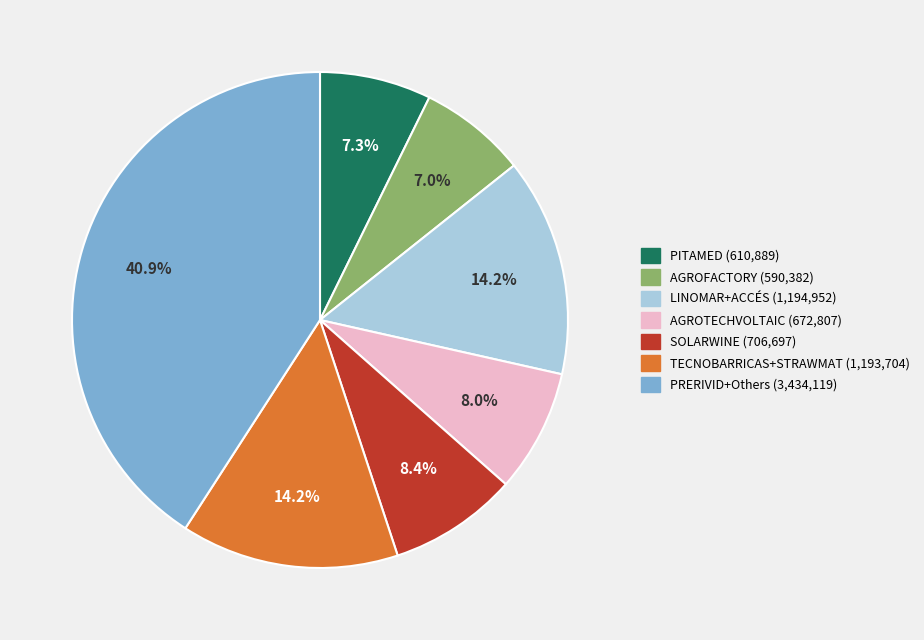

How many segments does this pie chart have?

7